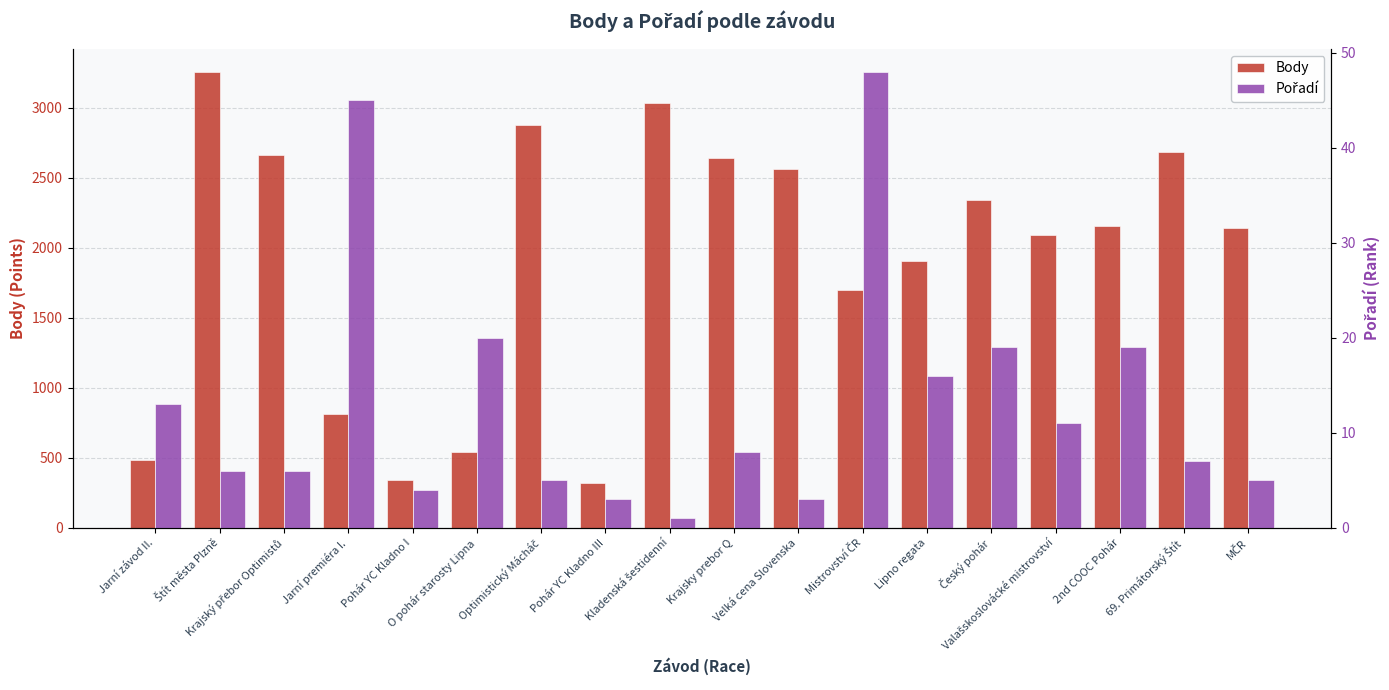

What value does the Pořadí series have at Kladenská šestidenní?

1